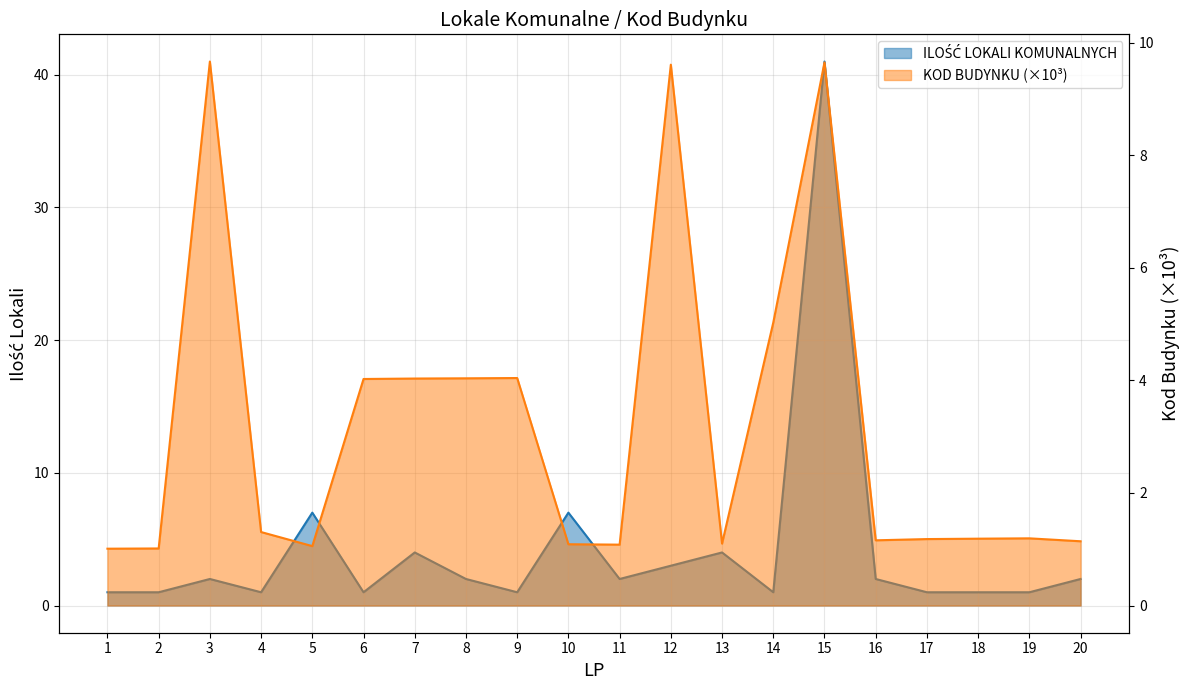

How many data points in ILOŚĆ LOKALI KOMUNALNYCH are less than 2?

9